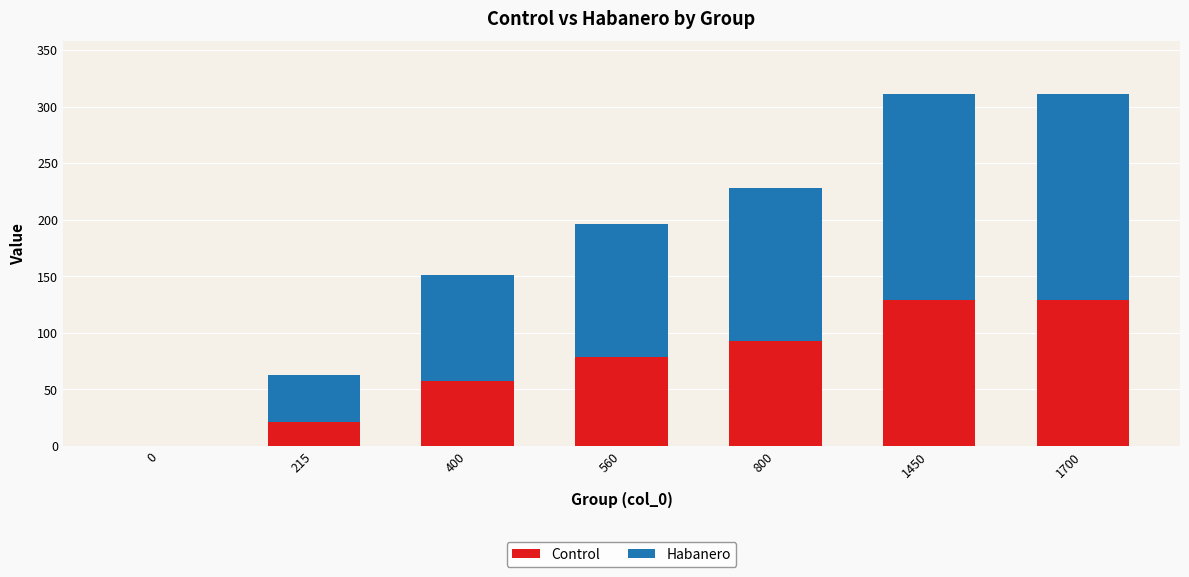

Is it true that Control equals 197.3 at 1450?

False